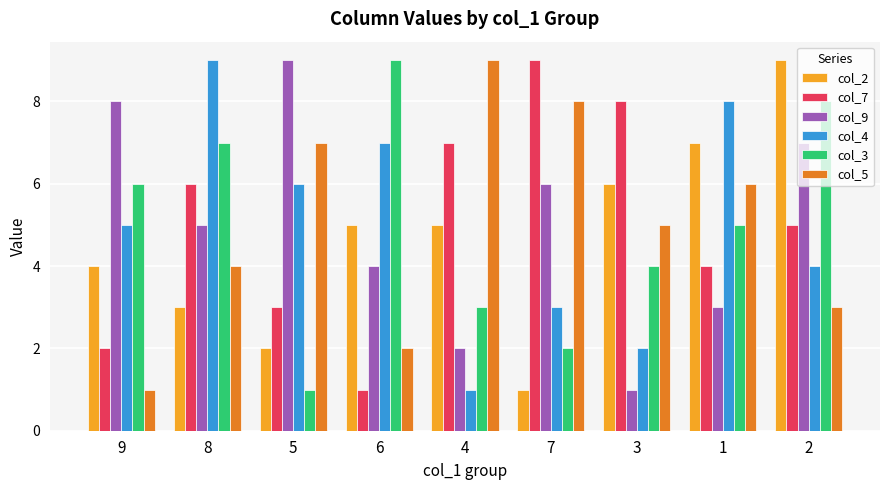

Count the number of categories in the chart.

9